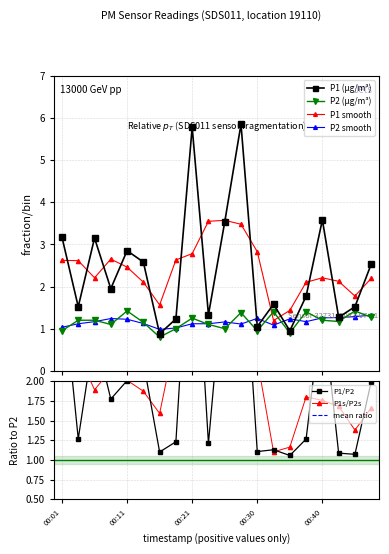

Which series changed the most between 00:23 and 00:28?

P1